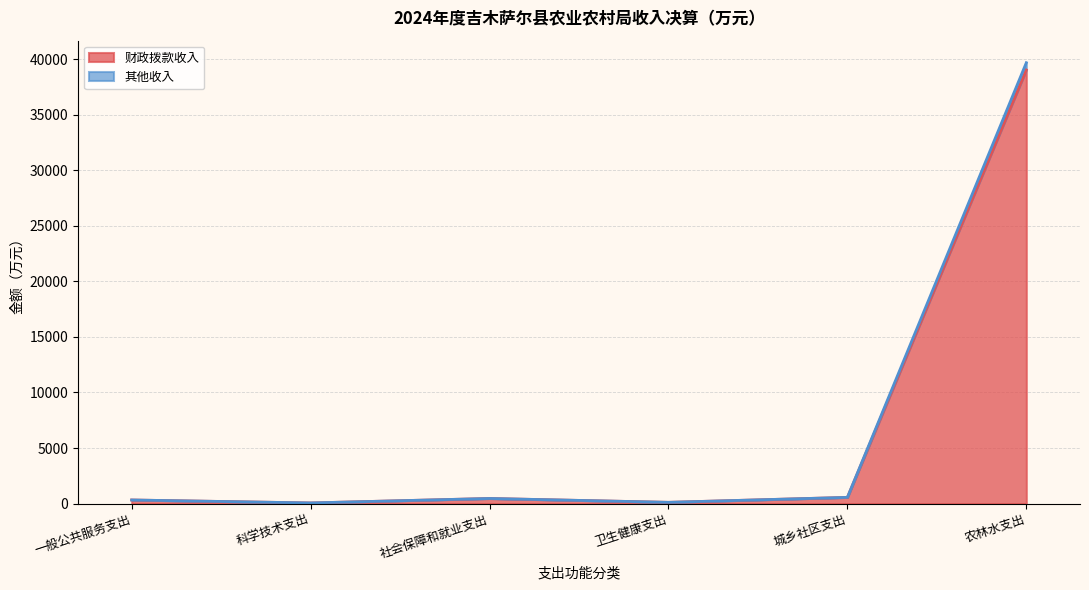

Reading right to left, what are all the values shown in this chart?

财政拨款收入: 农林水支出=39032.8	城乡社区支出=559.5	卫生健康支出=112.9	社会保障和就业支出=461.1	科学技术支出=57.8	一般公共服务支出=324.5
其他收入: 农林水支出=39683.8	城乡社区支出=559.5	卫生健康支出=112.9	社会保障和就业支出=461.1	科学技术支出=57.8	一般公共服务支出=324.5